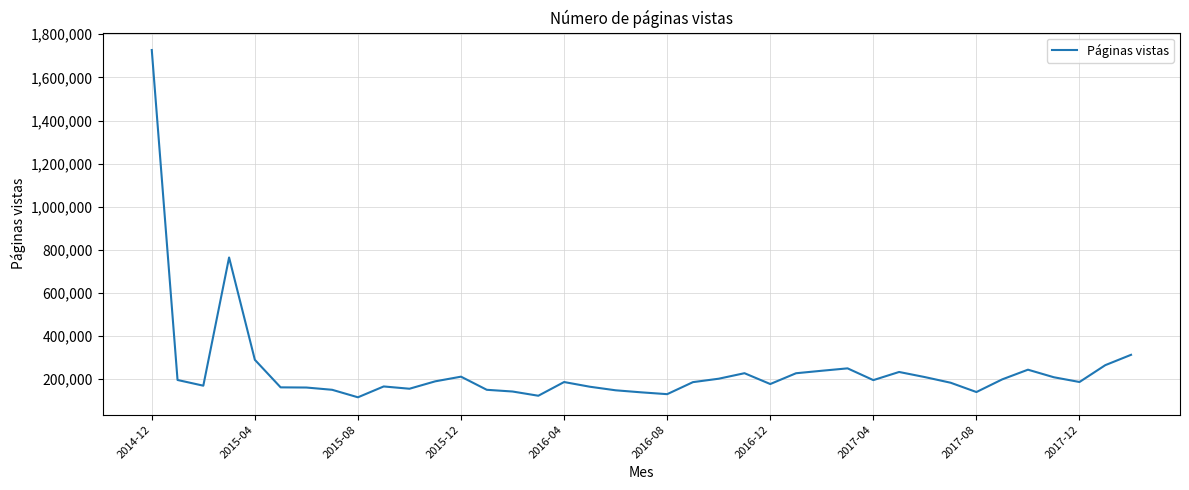

What is the difference between the maximum and minimum values?

1610884